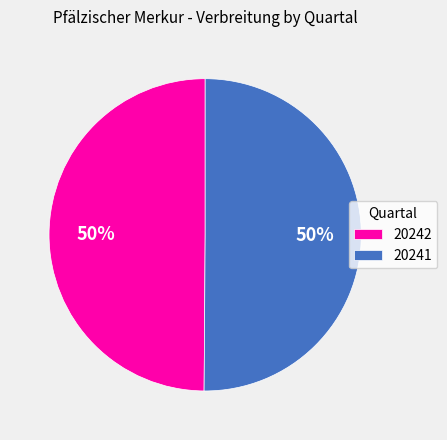

To the nearest percent, what portion does 20241 represent?

50%